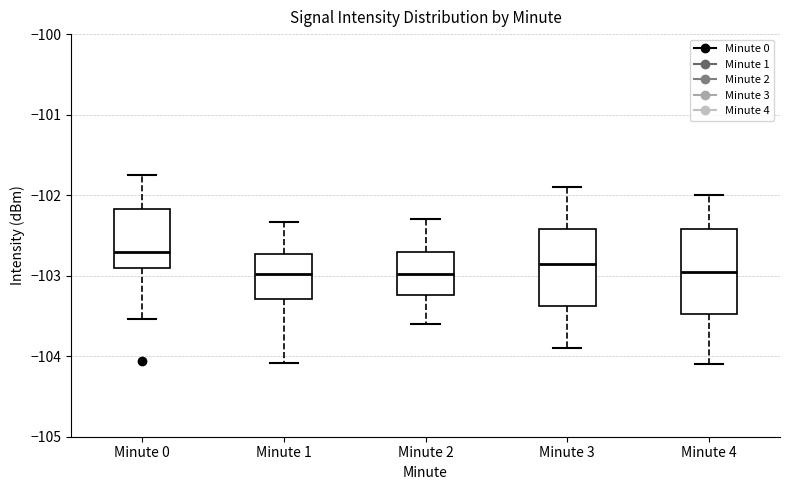

Where is the lower edge of the box for Minute 4 on the y-axis? The values are not printed on the chart, so give them approximately, as read against the axis.

-103.5